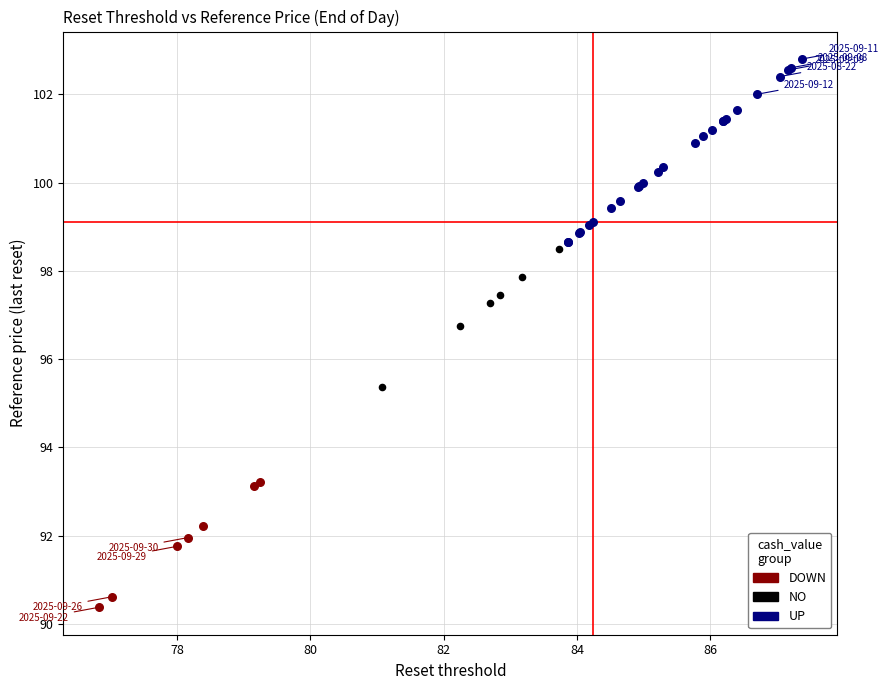

Which series has the widest spread of Y values?

UP